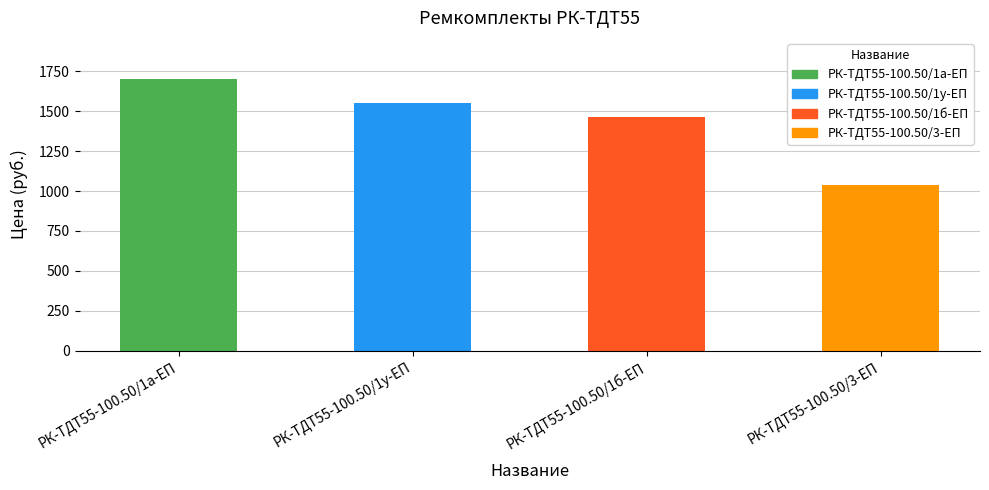

Rank the categories by value from highest to lowest.

РК-ТДТ55-100.50/1а-ЕП, РК-ТДТ55-100.50/1у-ЕП, РК-ТДТ55-100.50/1б-ЕП, РК-ТДТ55-100.50/3-ЕП